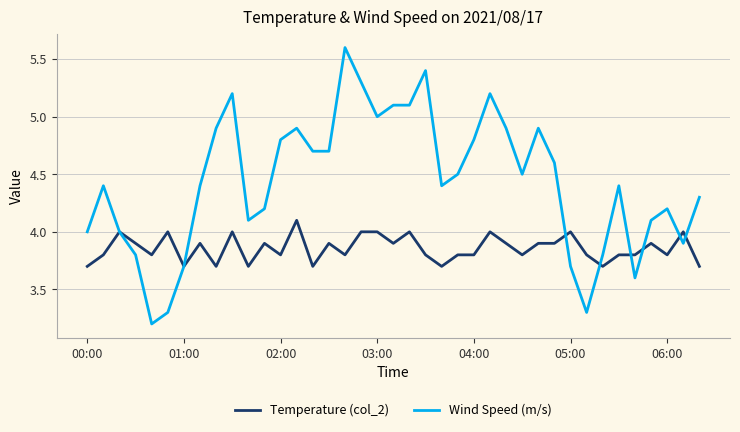

Does the chart have visible grid lines?

Yes